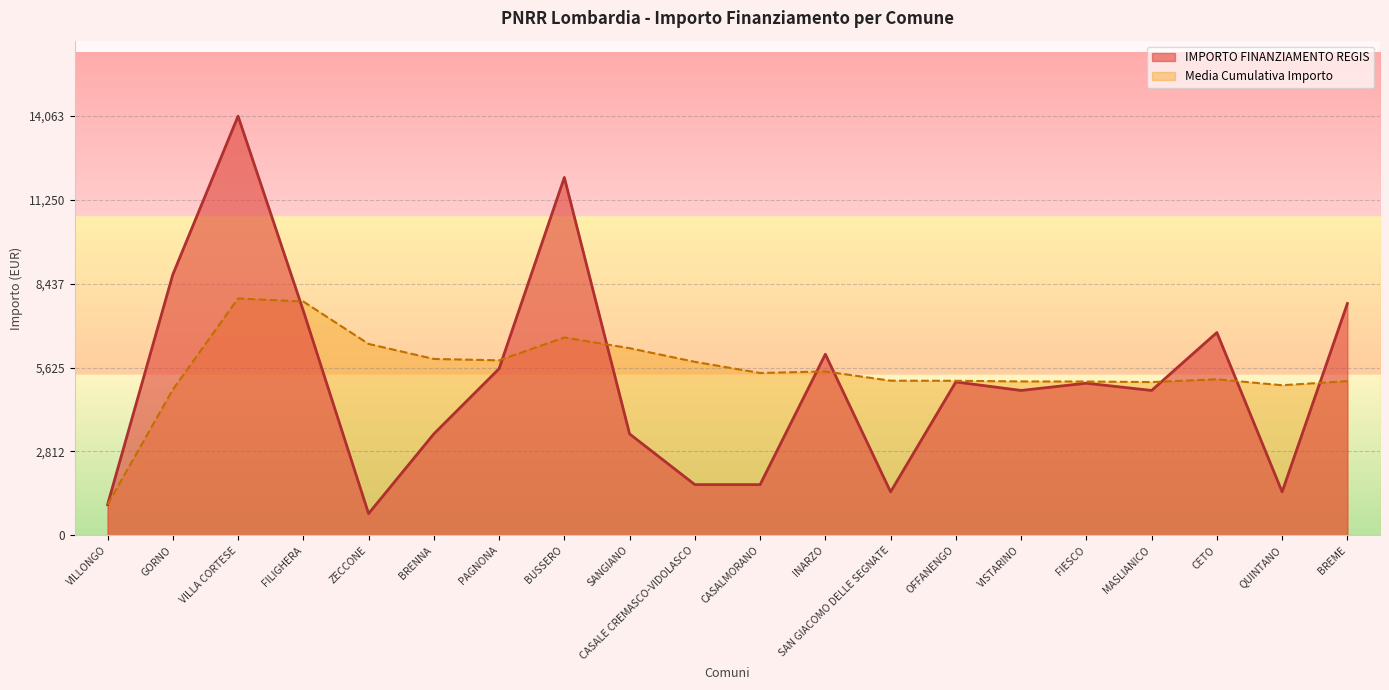

How many lines are shown in the chart?

2